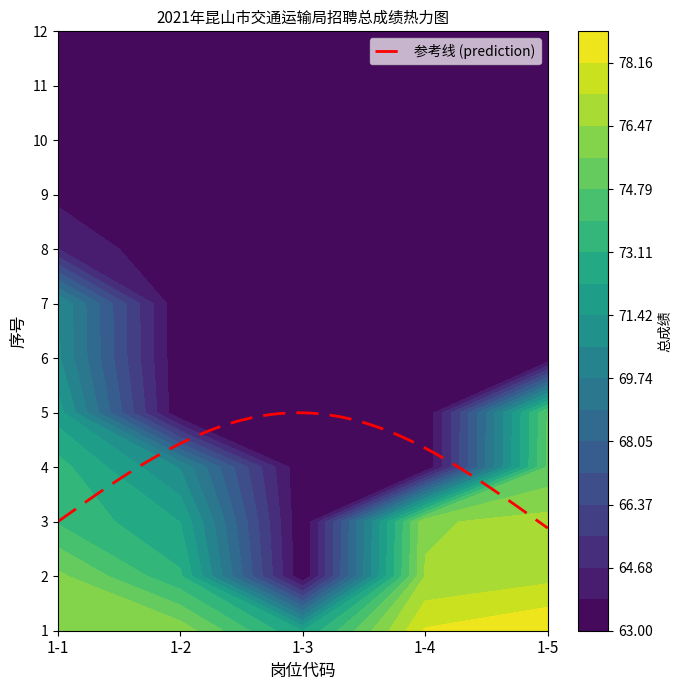

Which label corresponds to the smallest value in the chart?

5